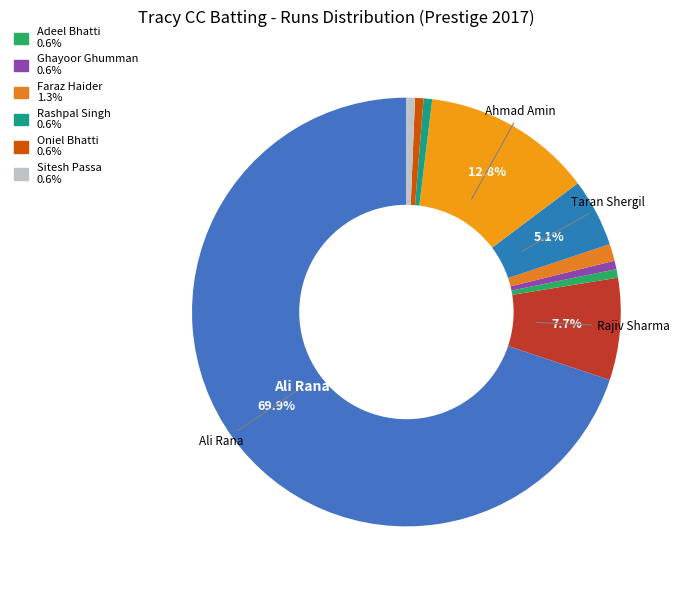

Count the number of slices in the pie.

10